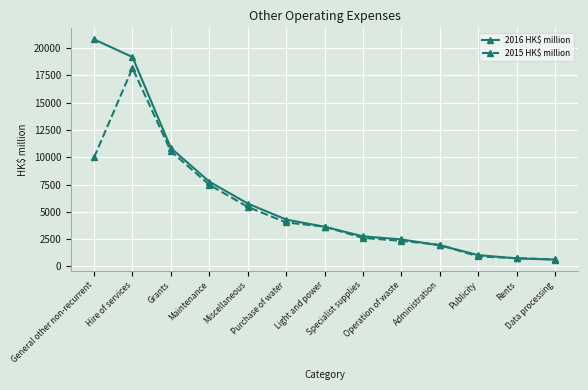

Count the number of data series in this chart.

2